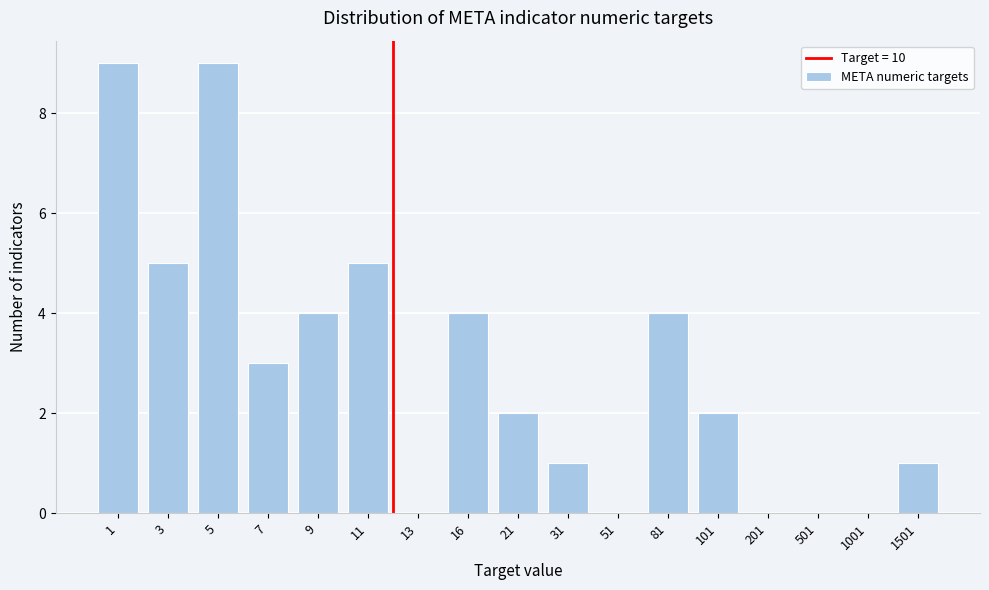

Reading left to right, list all the values displayed in this chart.

1=9	3=5	5=9	7=3	9=4	11=5	13=0	16=4	21=2	31=1	51=0	81=4	101=2	201=0	501=0	1001=0	1501=1